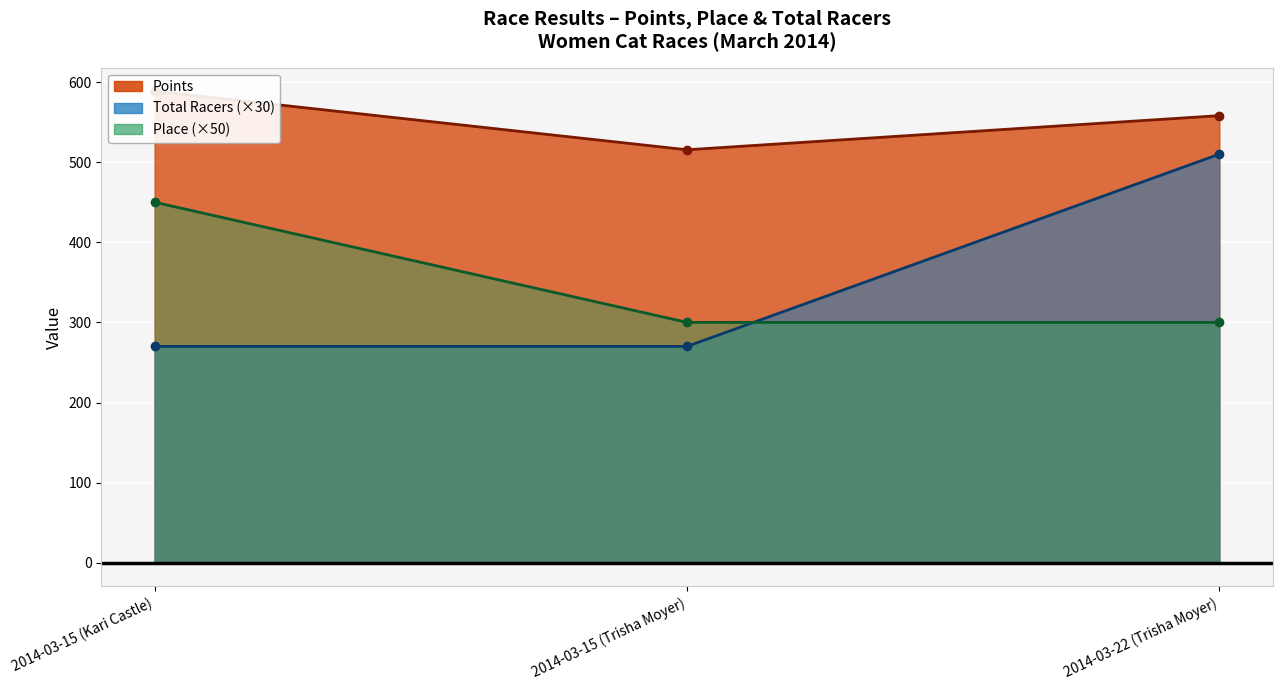

At how many categories does at least one series exceed 468?

3